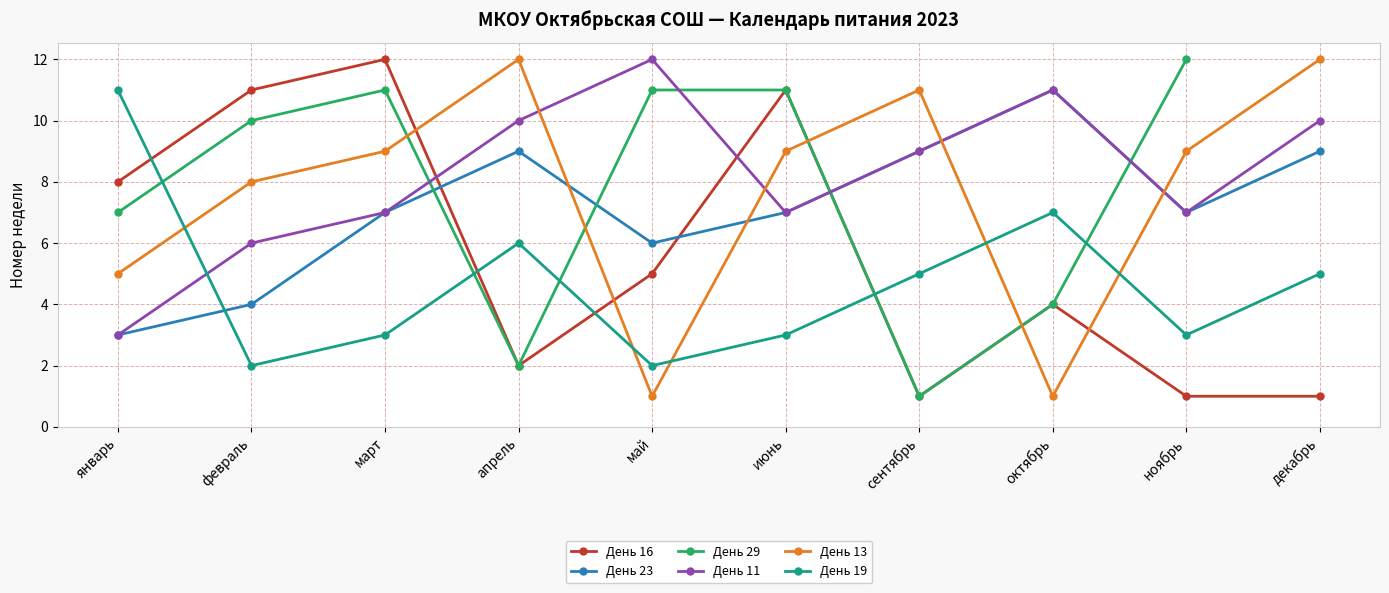

Does the chart display data point markers on the line(s)?

Yes